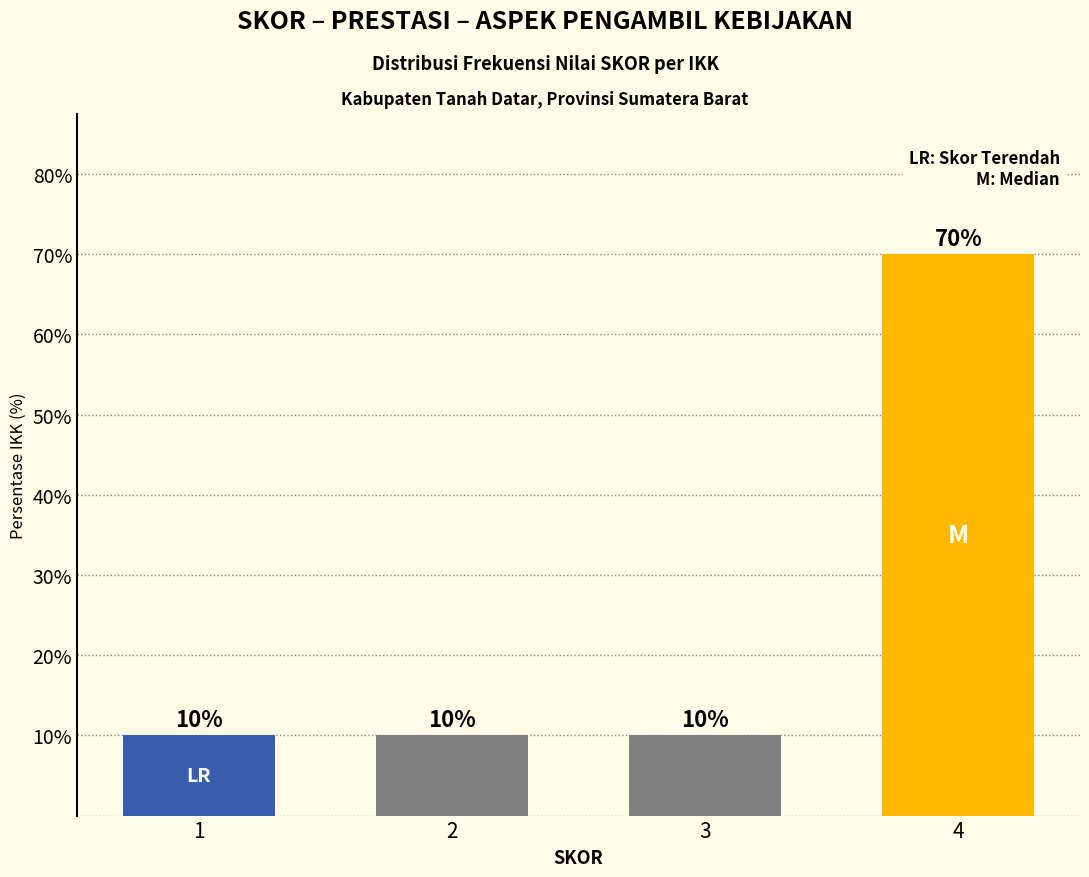

Reading left to right, list all the values displayed in this chart.

1=10	2=10	3=10	4=70